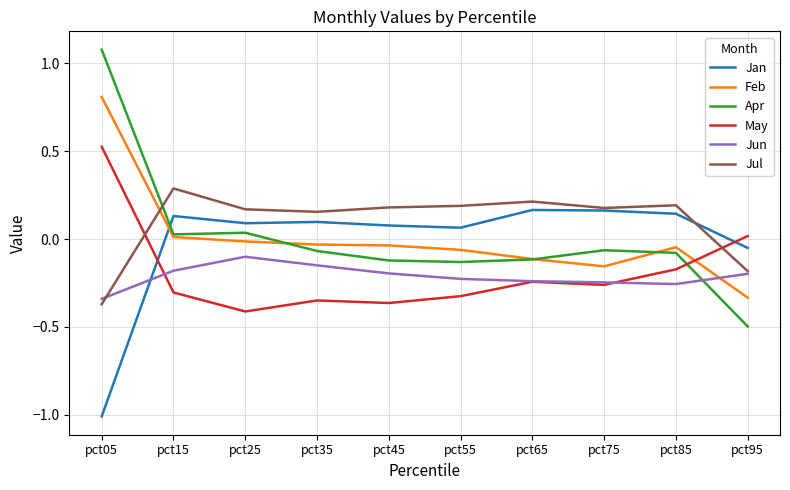

True or false: Feb has more than 2 points higher than both neighbors.

False